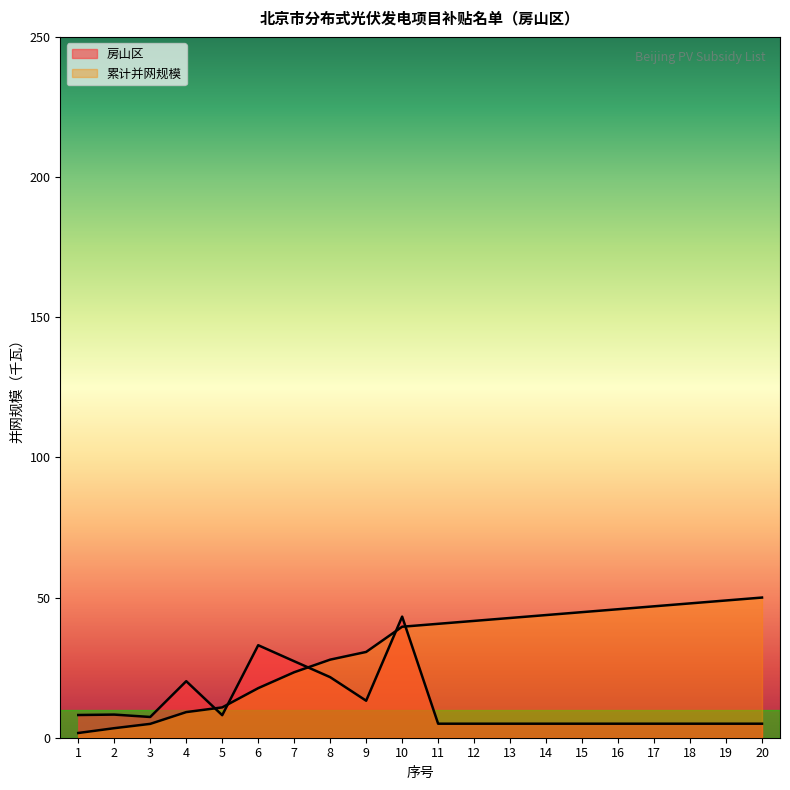

Rank the categories by 房山区 value from lowest to highest.

11, 12, 13, 14, 15, 16, 17, 18, 19, 20, 3, 5, 1, 2, 9, 4, 8, 7, 6, 10